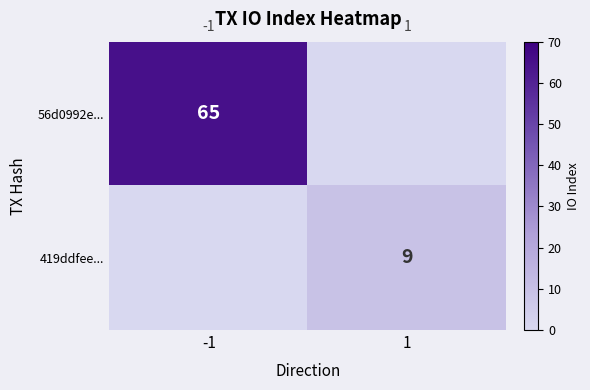

The value of 419ddfee... at 1 is 9. True or false?

True